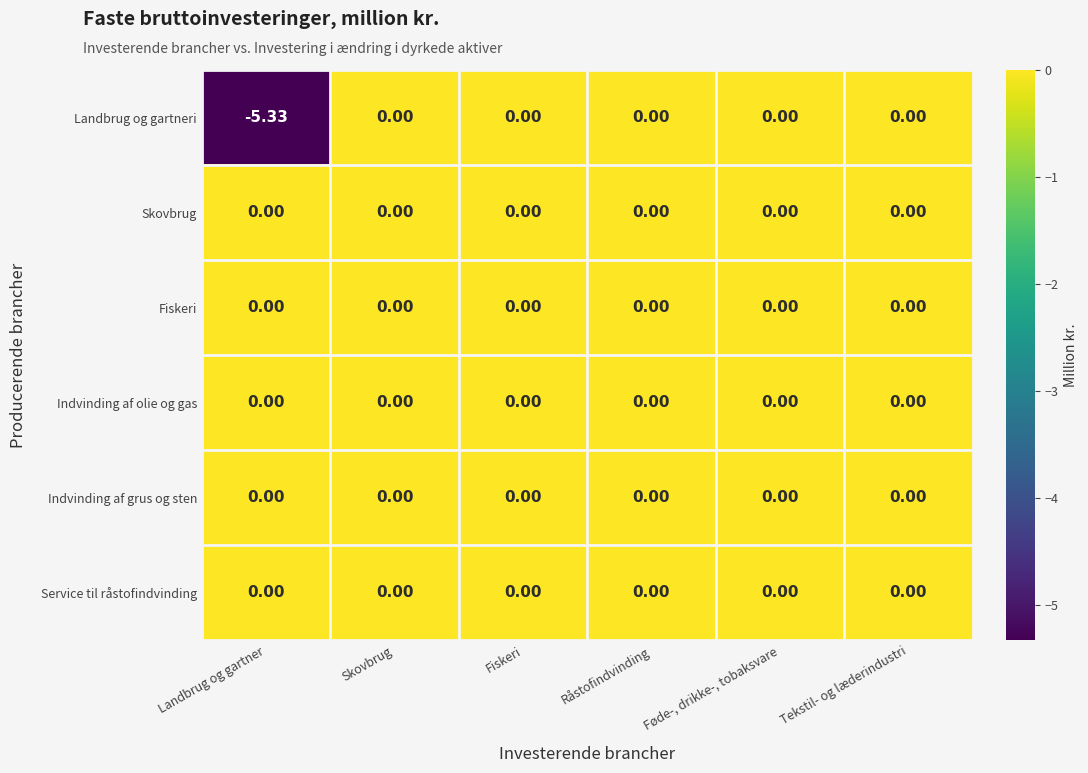

Which series has the widest spread of values?

Landbrug og gartneri